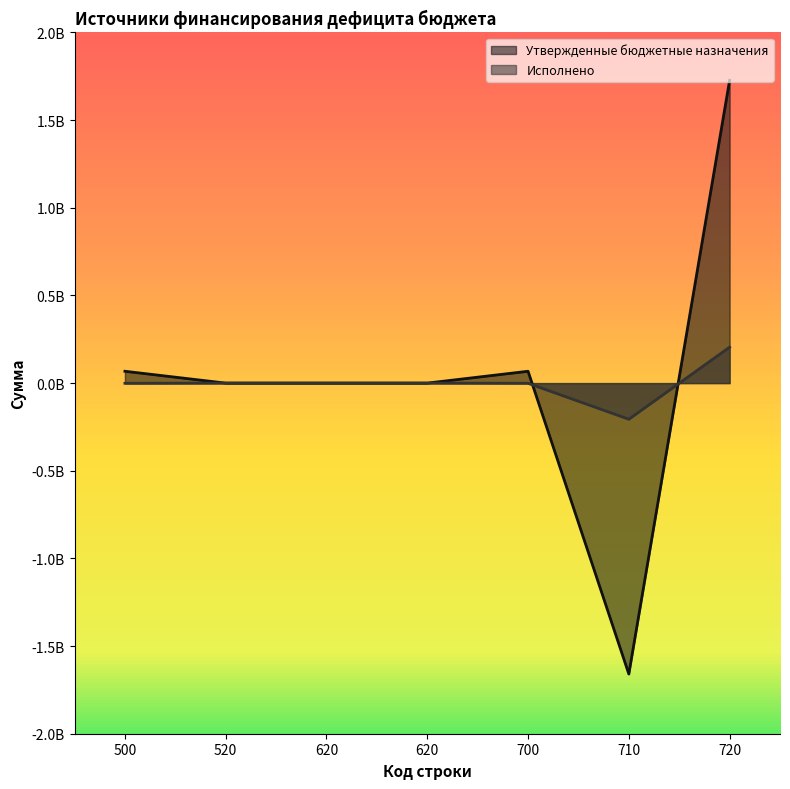

How many data points in Утвержденные бюджетные назначения are above 0?

3